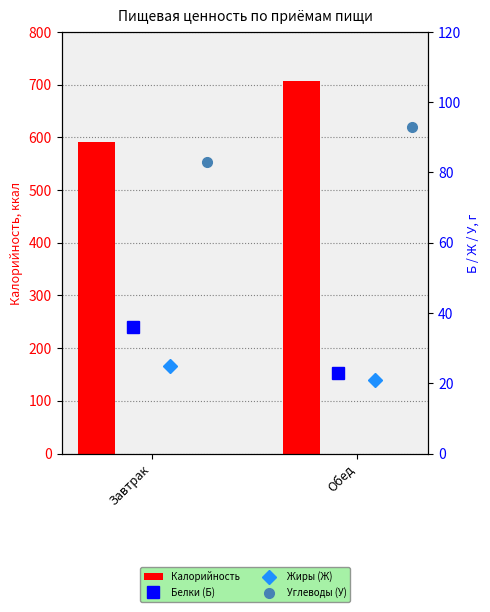

At which label is Жиры (Ж) closest to 23?

Завтрак